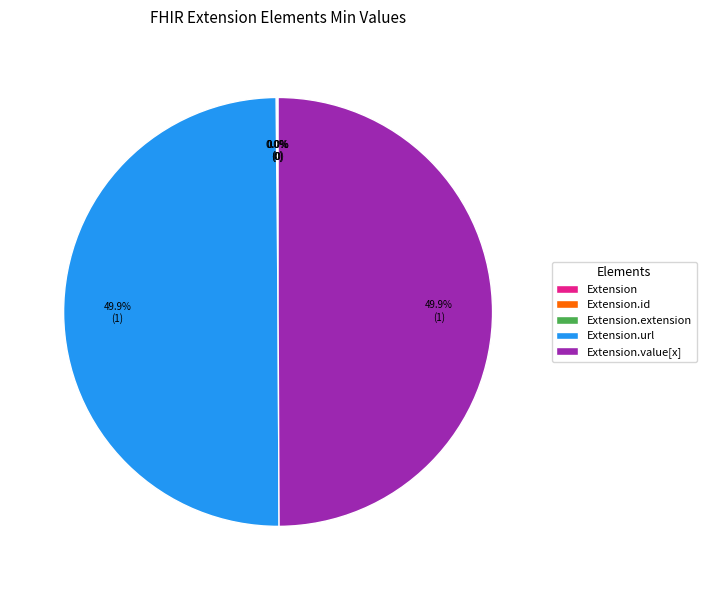

Count the number of slices in the pie.

5